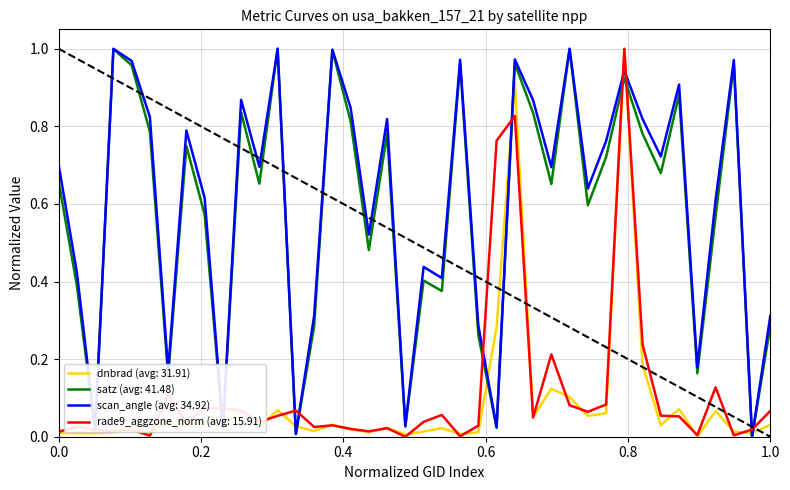

What are all the series names shown in the legend?

dnbrad (avg: 31.91), satz (avg: 41.48), scan_angle (avg: 34.92), rade9_aggzone_norm (avg: 15.91)